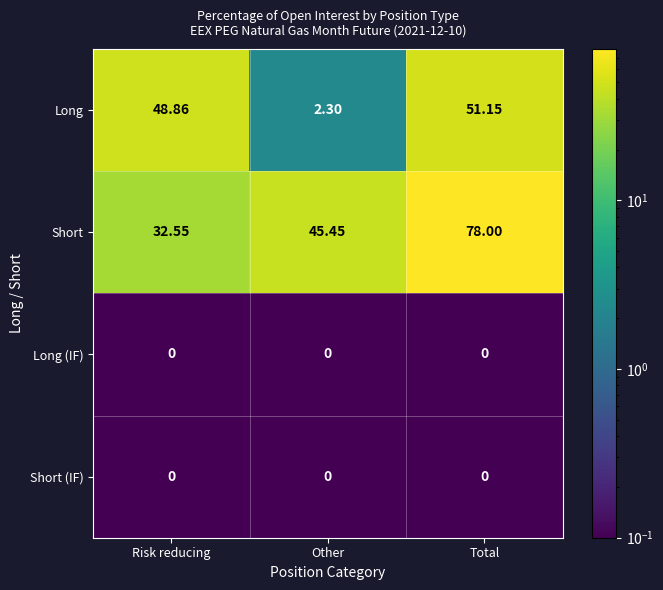

Which series has the largest total across all categories?

Short